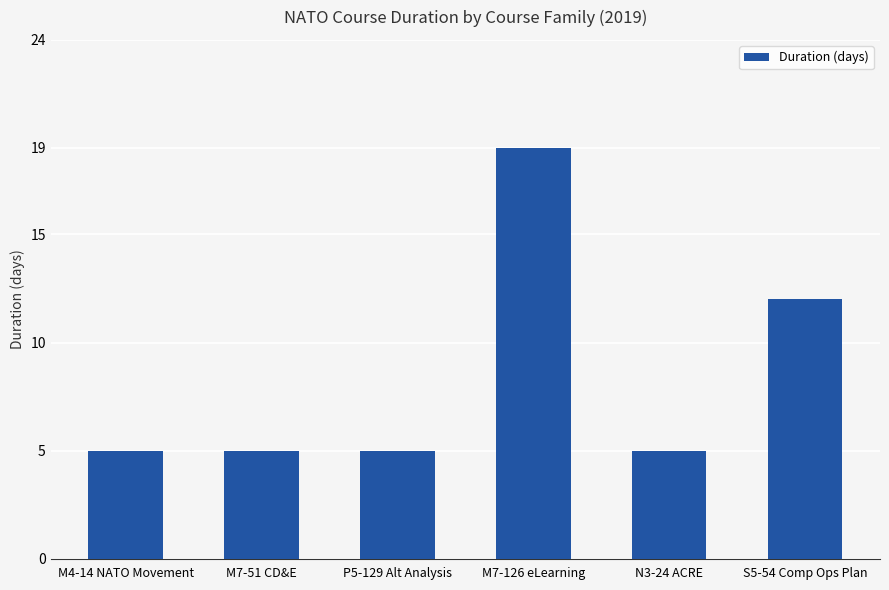

At which label is the value closest to 12?

S5-54 Comp Ops Plan